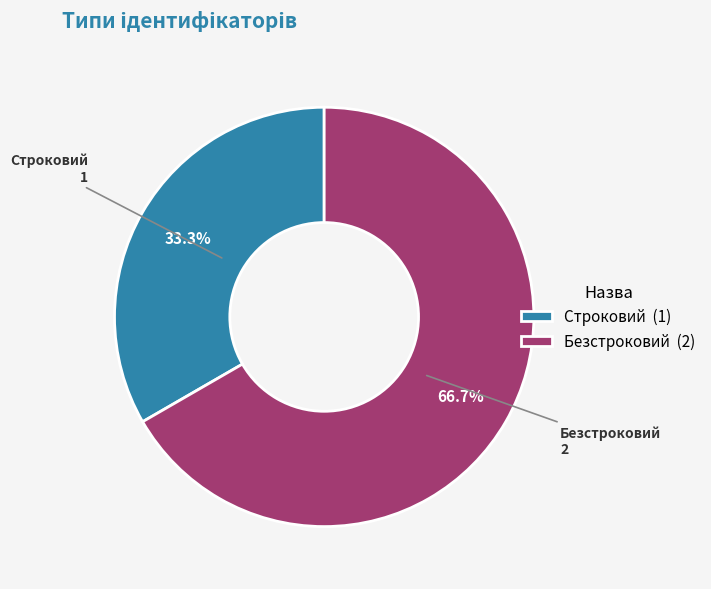

The Безстроковий slice represents 67% of the pie. True or false?

True